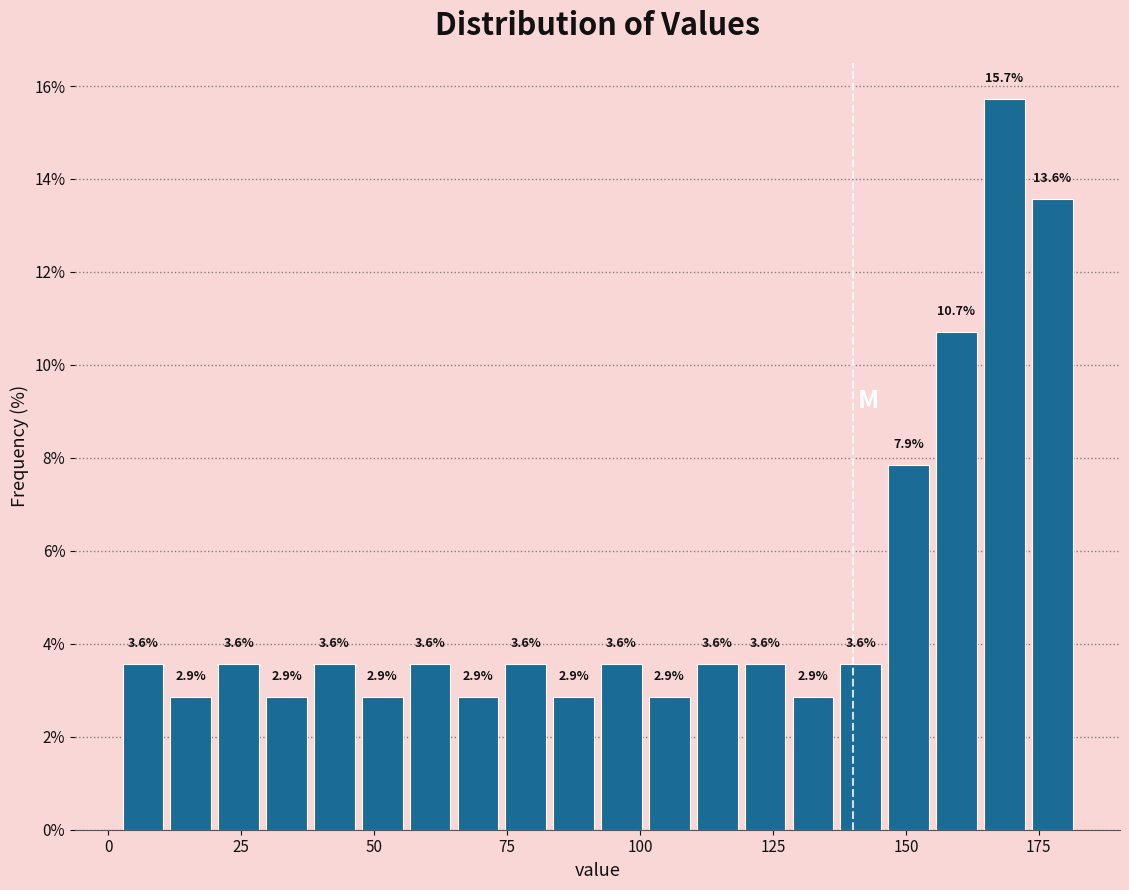

Around what value on the x-axis is the tallest bar? Give the approximate position of its centre, as read against the axis.

170